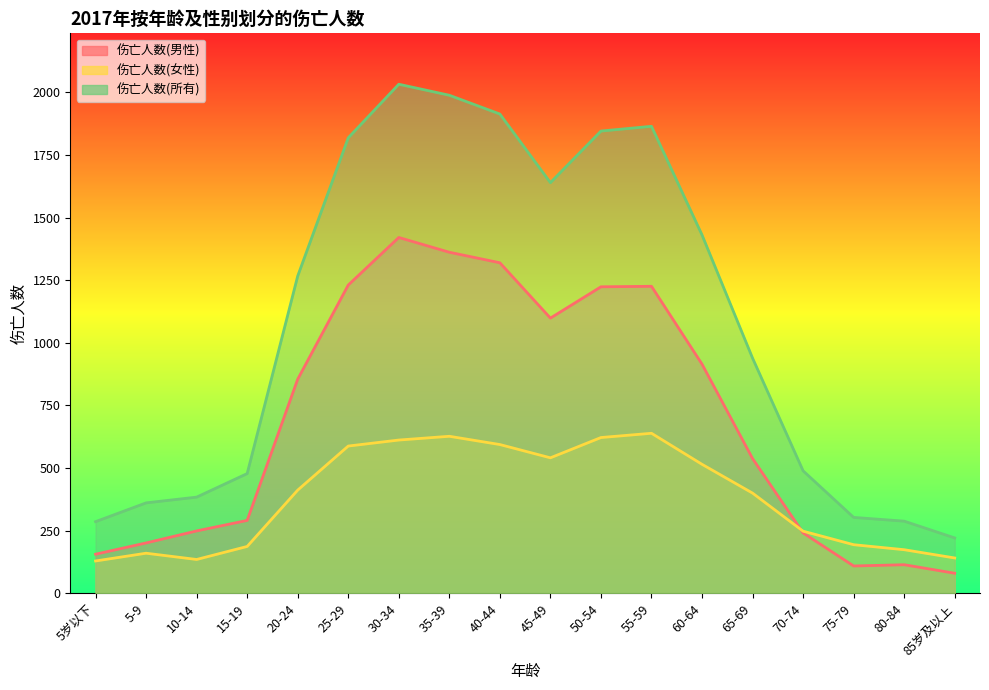

Between 5-9 and 25-29, which series saw the biggest shift?

伤亡人数(所有)